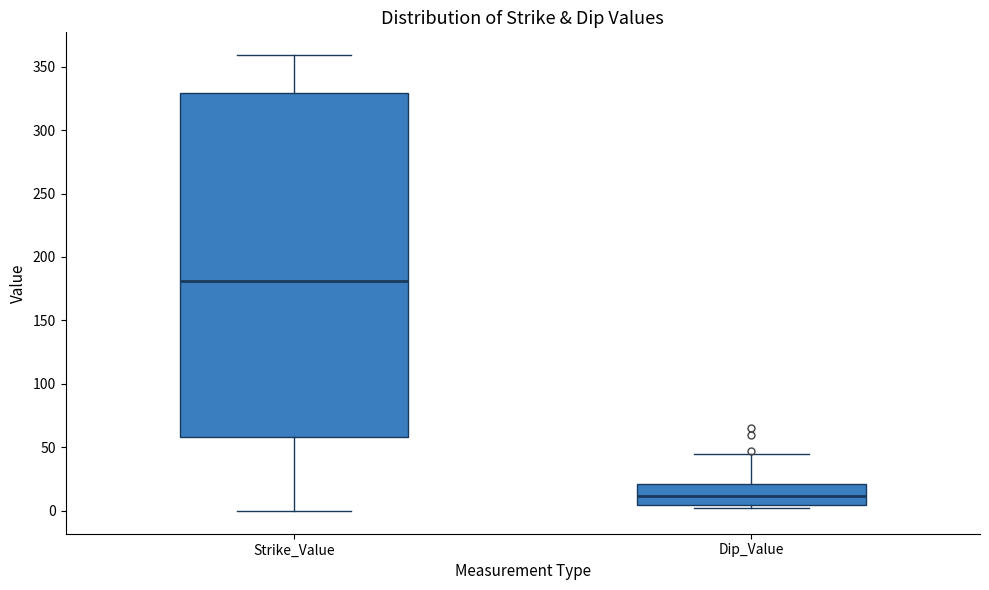

Reading left to right, read every box against the y-axis: the position of its median line, the range the box covers, and the ends of its whiskers. The values are not printed on the chart, so give them approximately, as read against the axis.

Strike_Value: median 180, box 60 to 330, whiskers 0 to 360
Dip_Value: median 10, box 5 to 20, whiskers 0 to 45